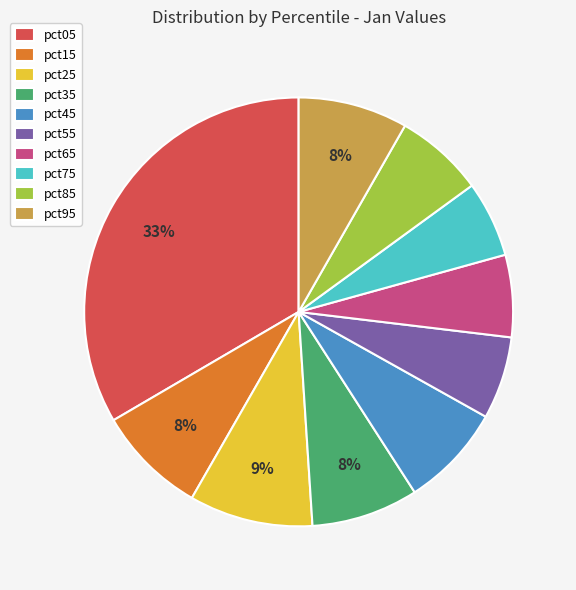

Which has a higher value, pct65 or pct25?

pct25